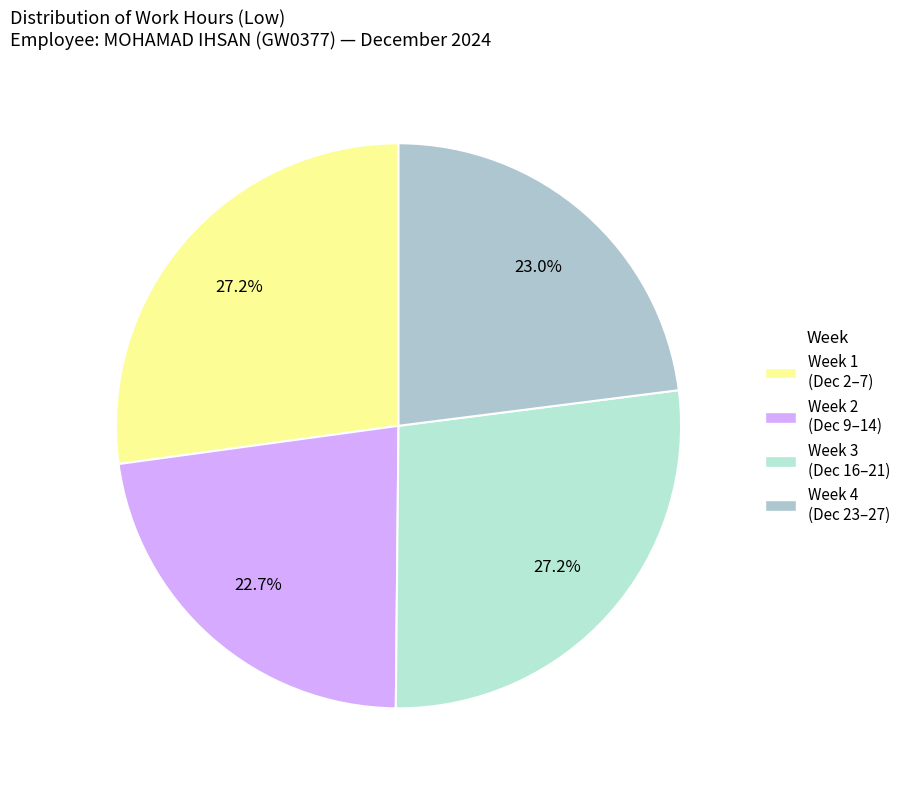

Count the number of slices in the pie.

4